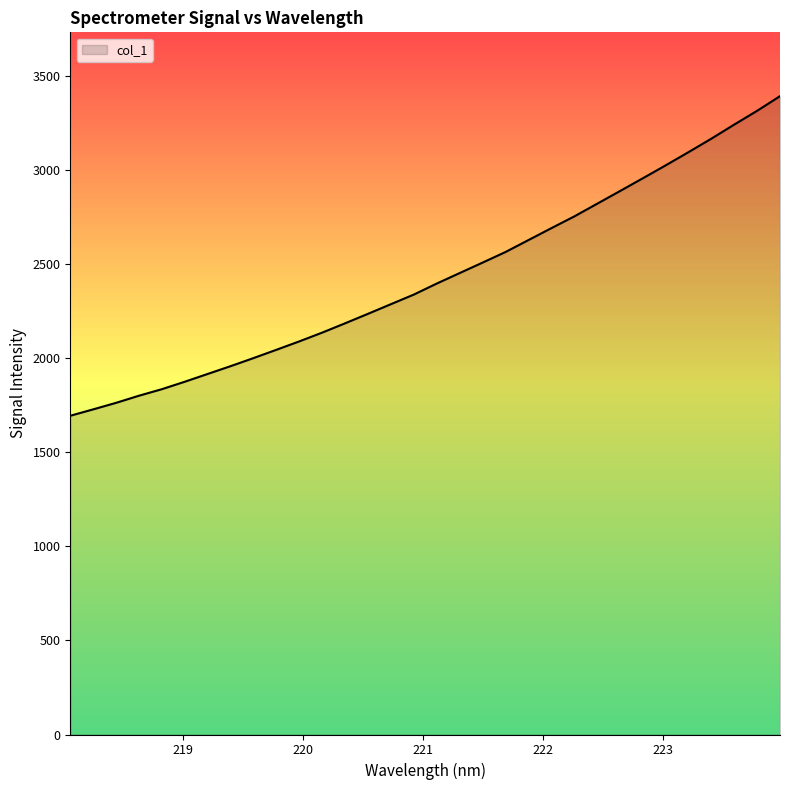

What is the greatest value displayed?

3390.6